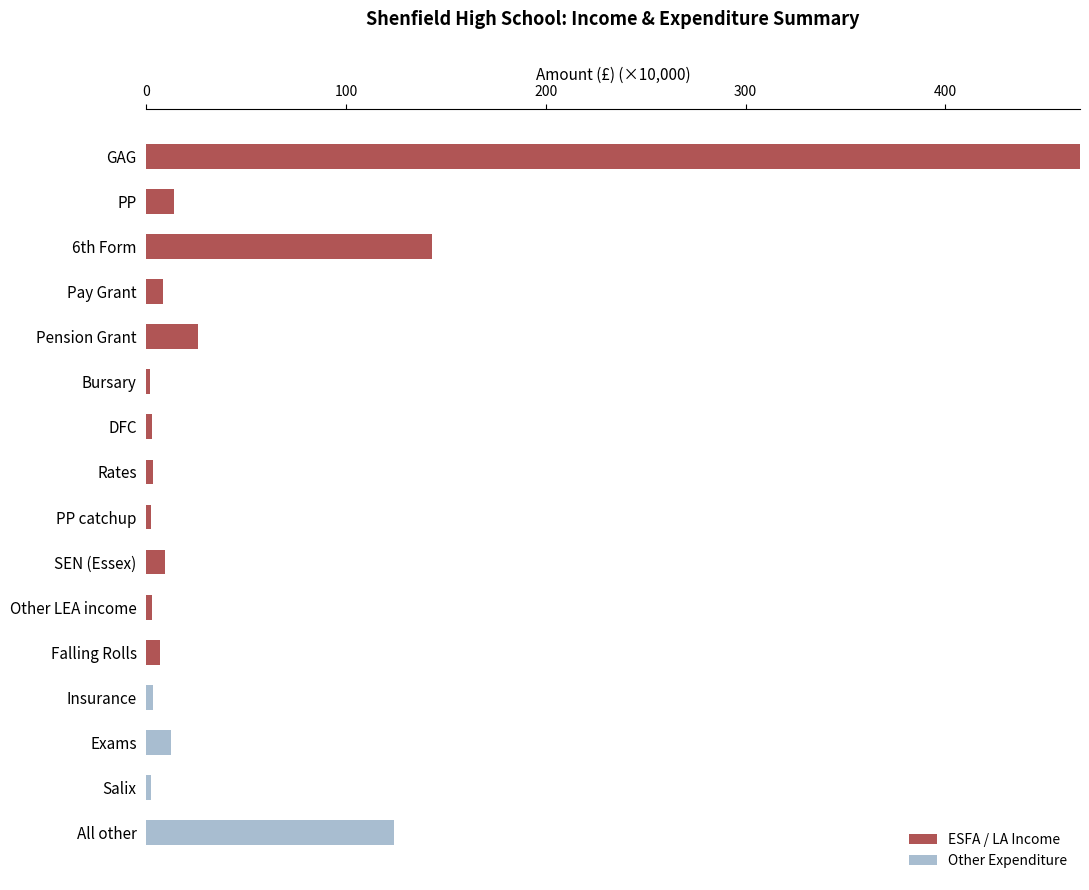

At which category is the sum across all series the highest?

GAG